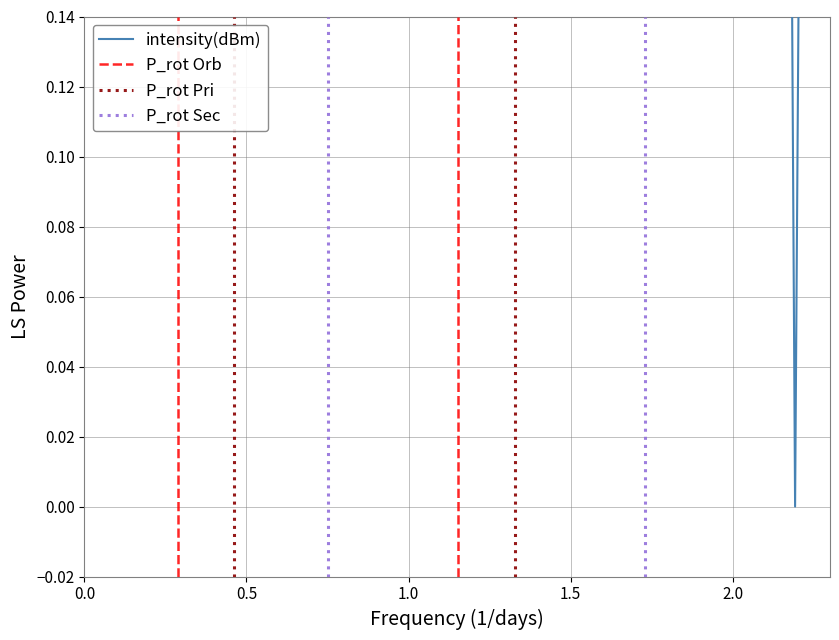

How many points are higher than both their immediate neighbors (excluding endpoints)?

11